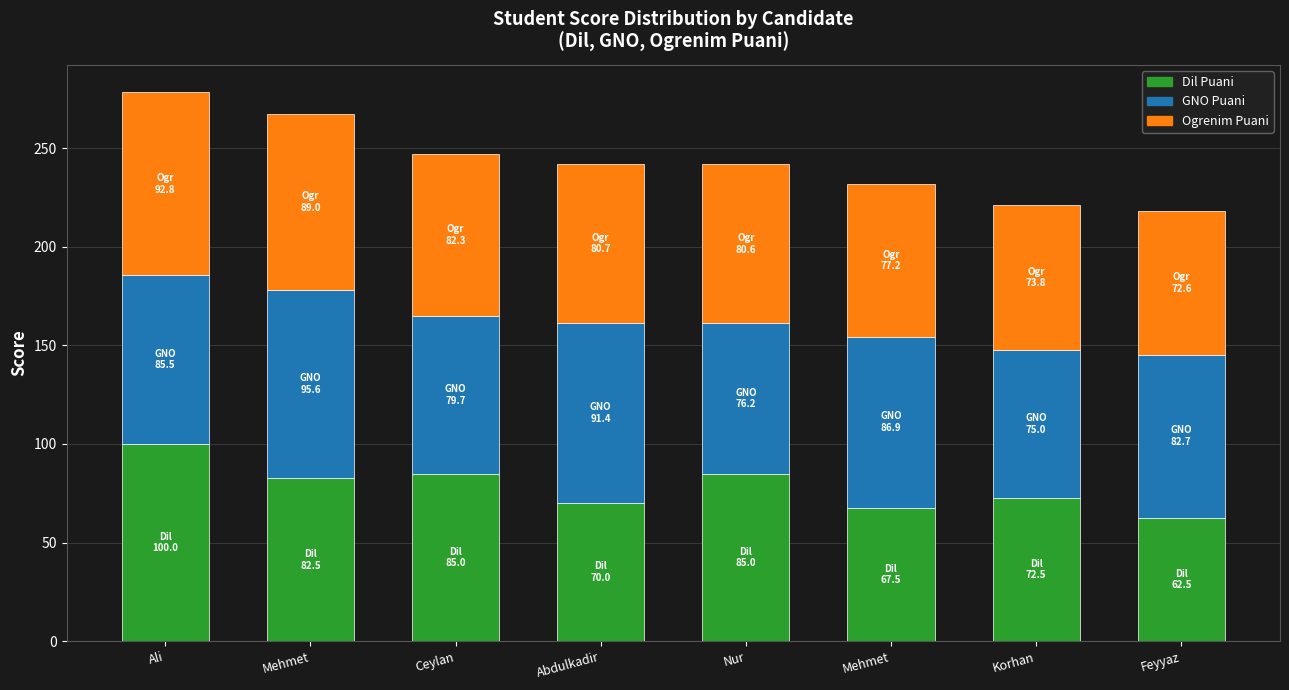

At Abdulkadir, list the series in order from smallest to largest.

Dil Puani, Ogrenim Puani, GNO Puani